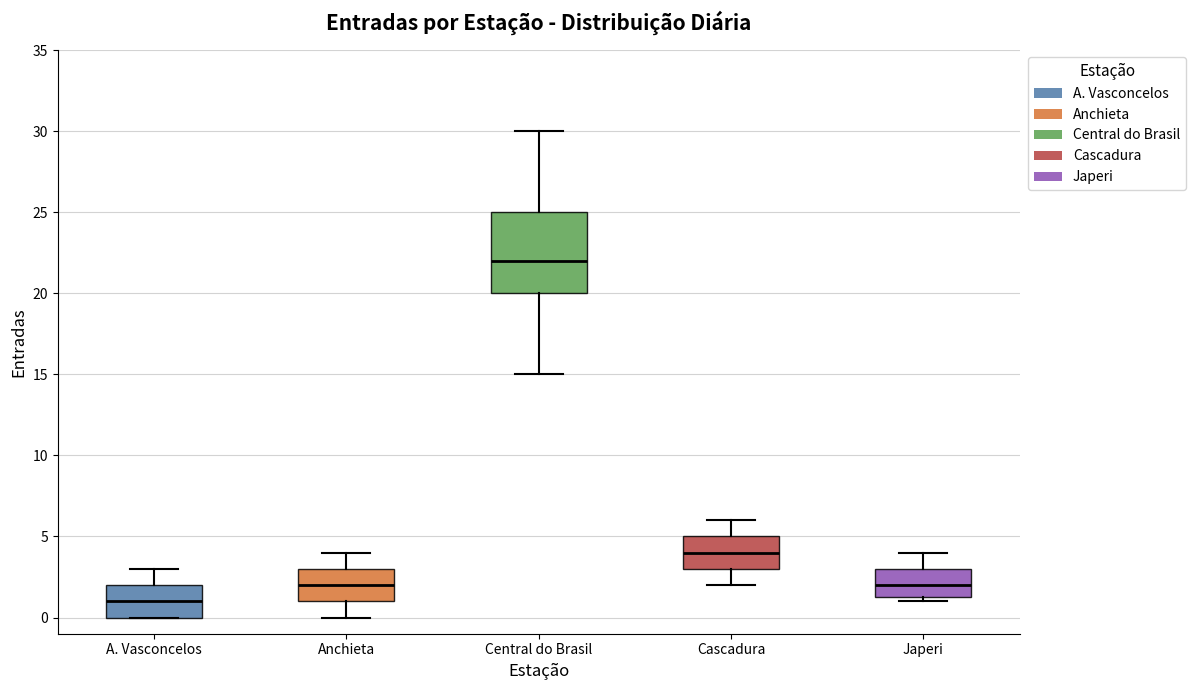

Which box has the highest median line?

Central do Brasil